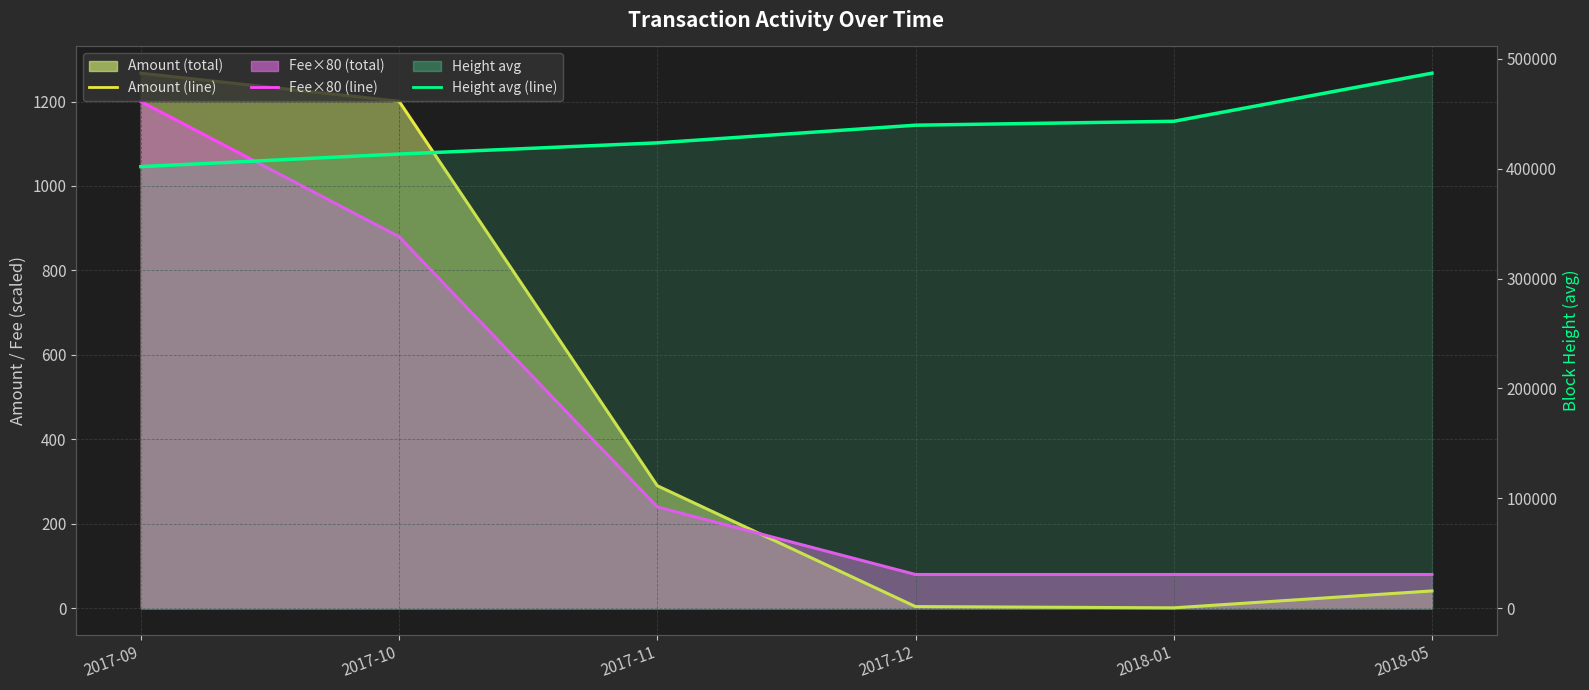

Which category has the highest value in the Fee ×80 (line) series?

2017-09